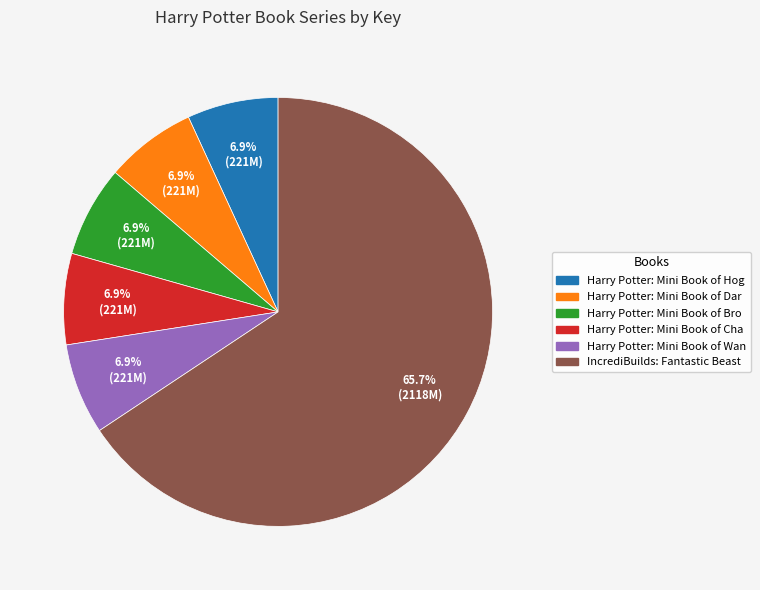

Does any single category account for the majority?

Yes